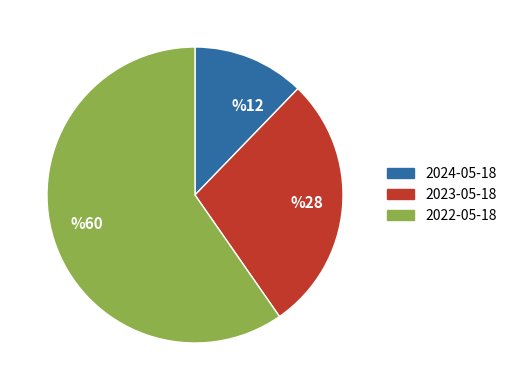

Between %60 and %28, which is larger?

%60